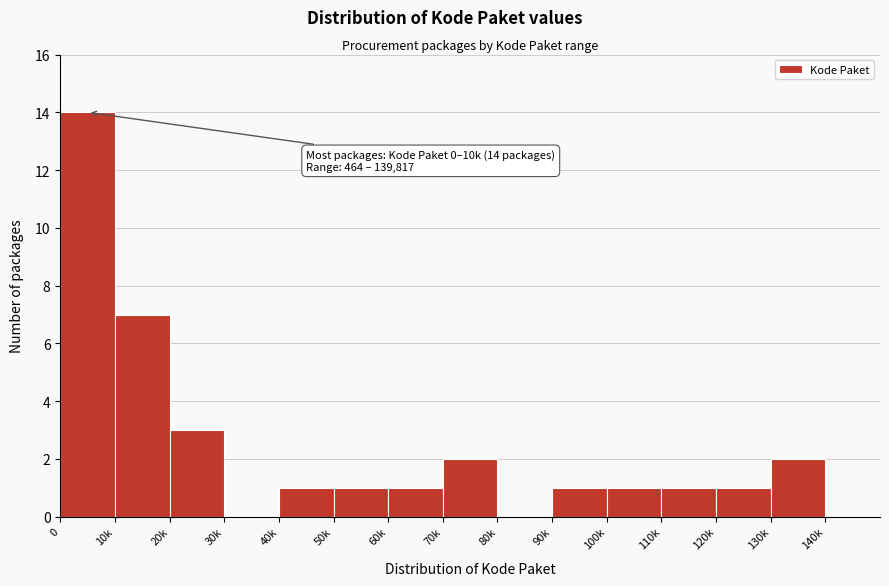

Reading left to right, what are all the values shown in this chart?

0=14	10k=7	20k=3	30k=0	40k=1	50k=1	60k=1	70k=2	80k=0	90k=1	100k=1	110k=1	120k=1	130k=2	140k=0